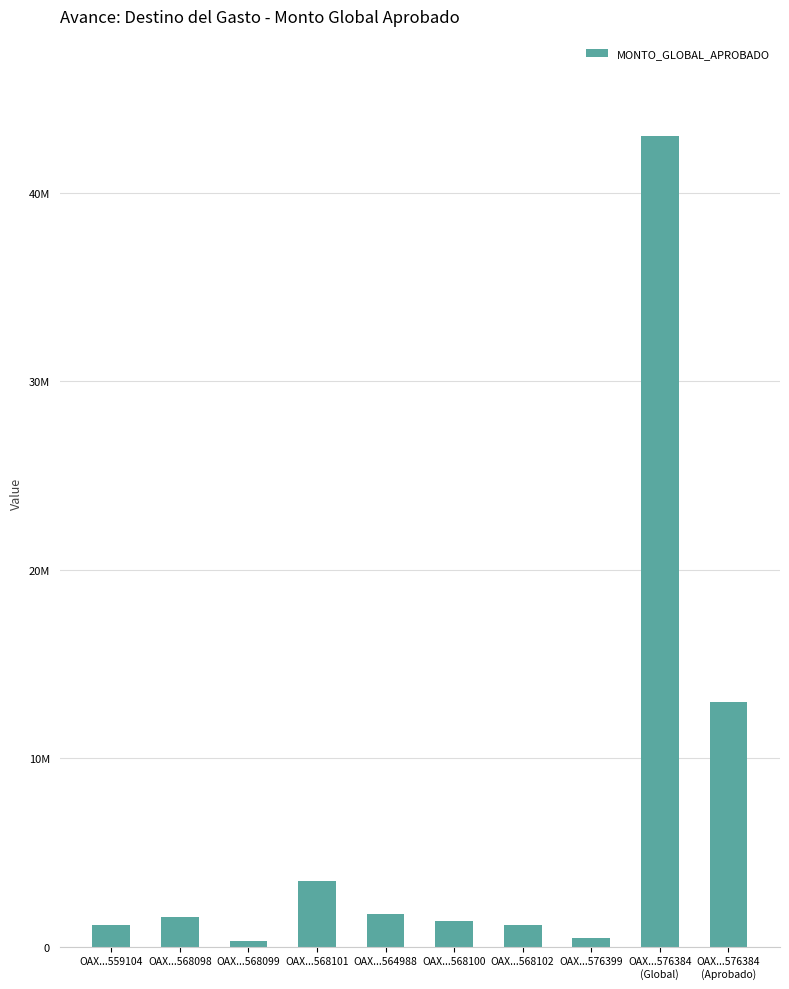

What is the maximum value shown in the chart?

43000000.0